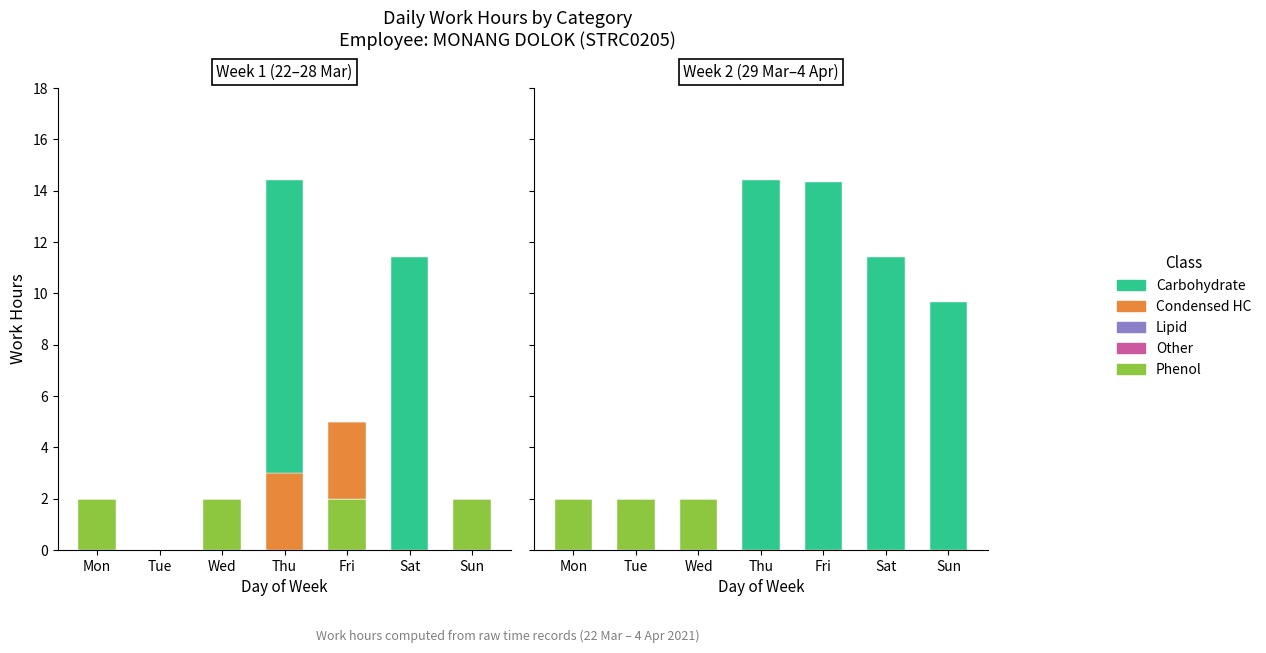

What is the greatest value displayed?

14.4